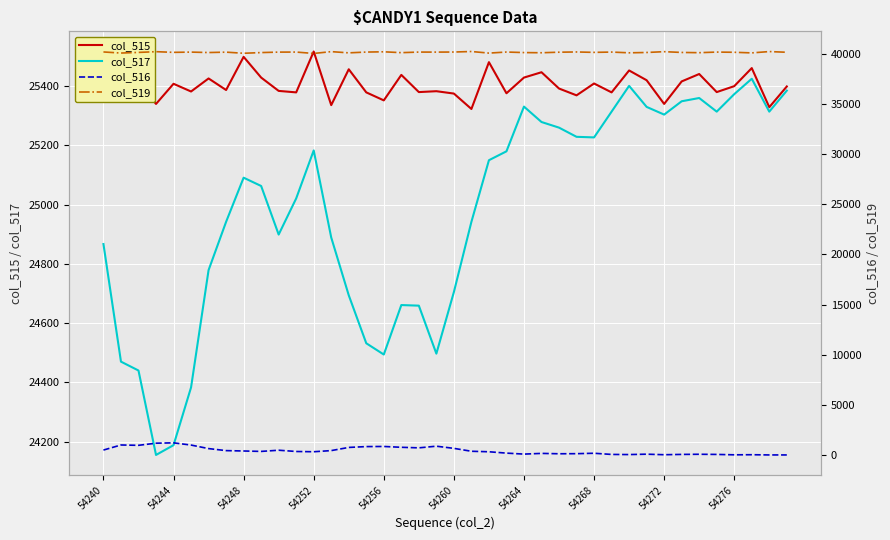

True or false: col_517 has a value of 24494 at 54256.

True